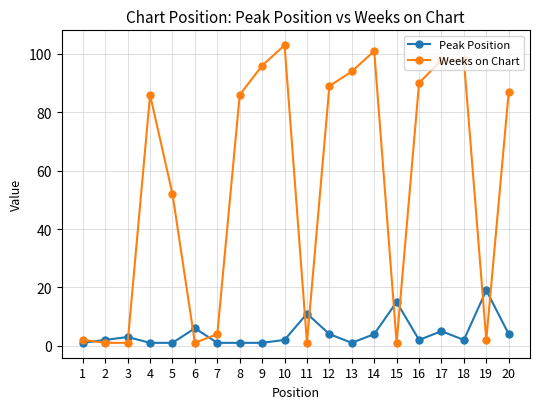

How many lines are shown in the chart?

2